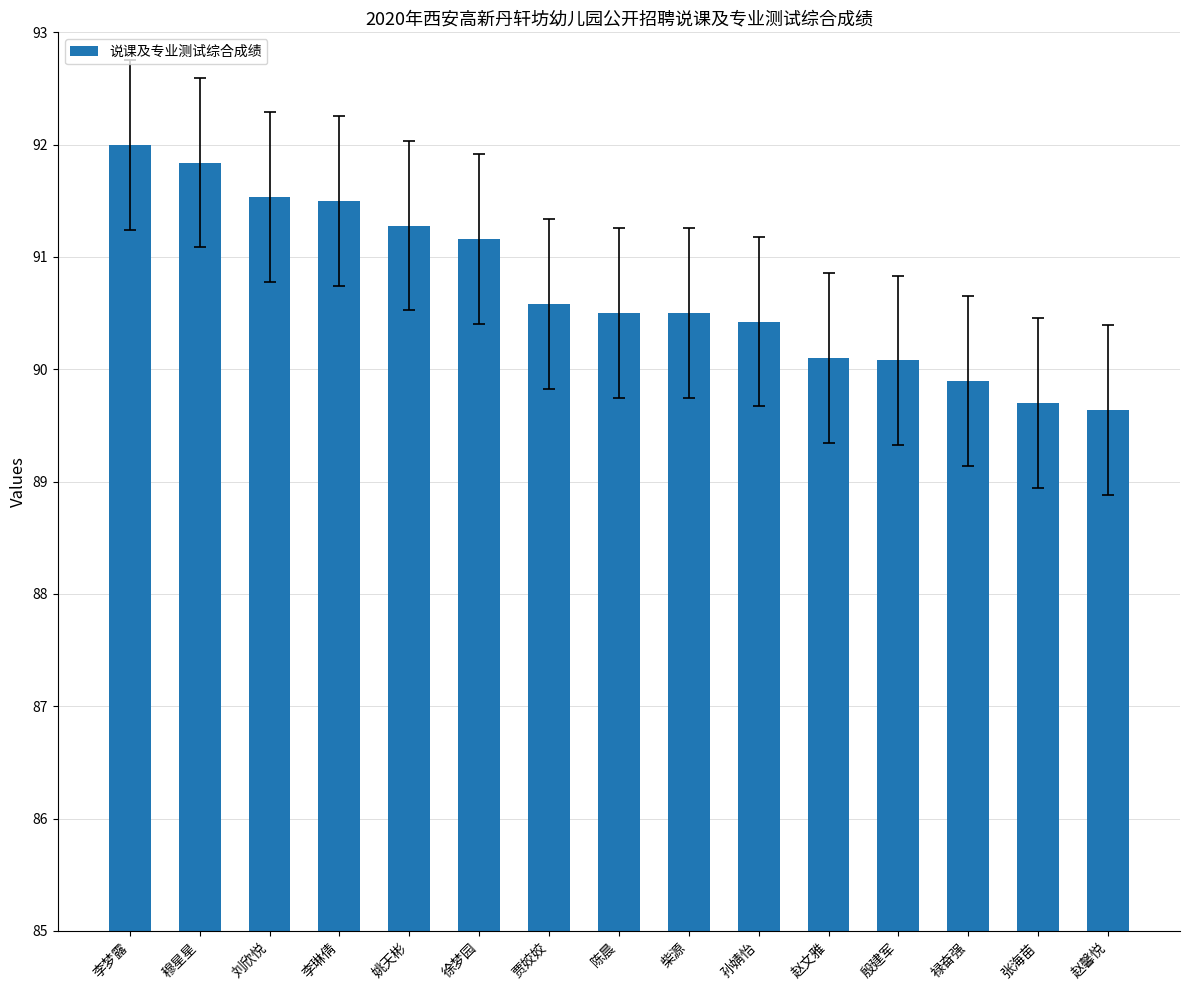

Approximately how many times larger is the value at 张海苗 compared to 赵馨悦?

1.0